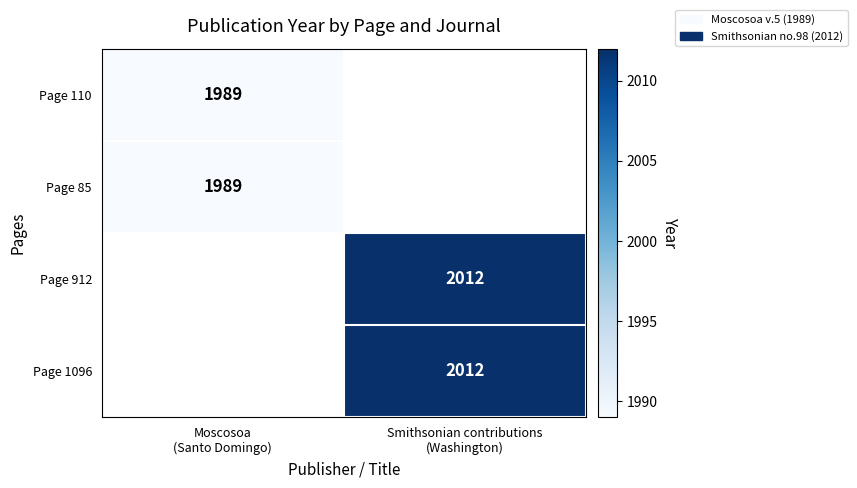

Which category has the lowest value in the Page 912 series?

Moscosoa (Santo Domingo)